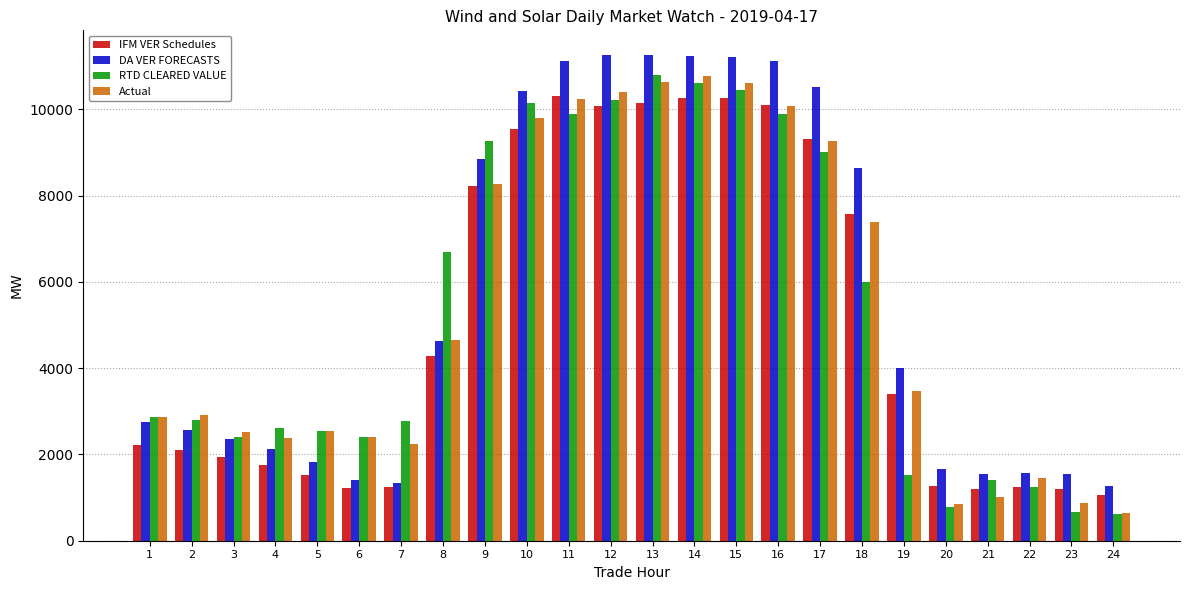

What are all the series names shown in the legend?

IFM VER Schedules, DA VER FORECASTS, RTD CLEARED VALUE, Actual